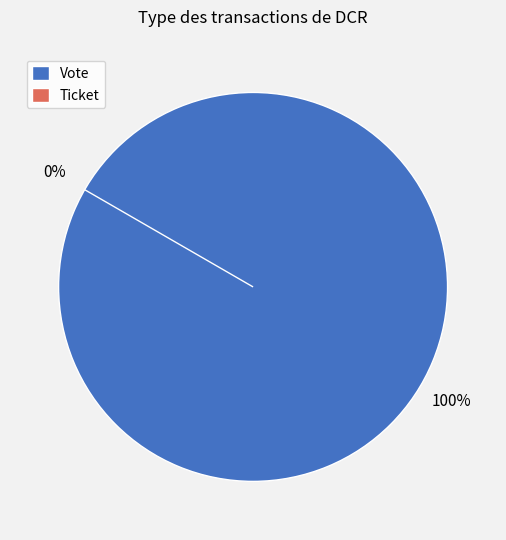

What is the smallest slice in the pie chart?

Ticket